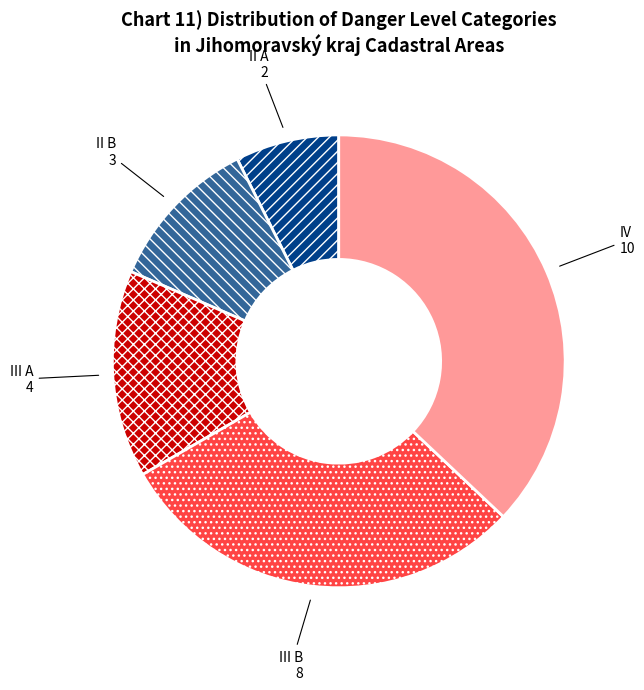

The IV slice represents 46% of the pie. True or false?

False